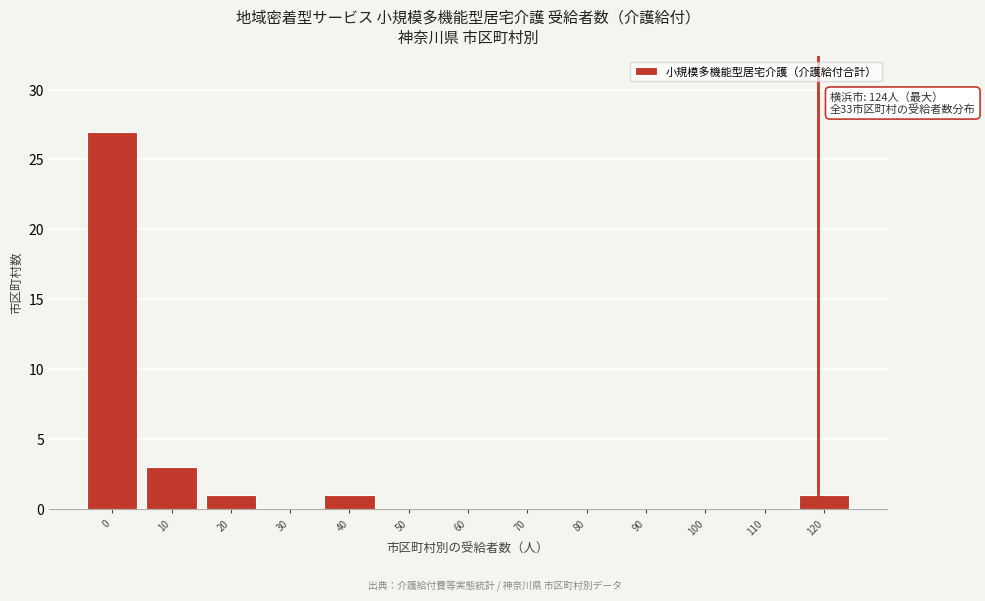

Reading left to right, list all the values displayed in this chart.

0=27	10=3	20=1	30=0	40=1	50=0	60=0	70=0	80=0	90=0	100=0	110=0	120=1